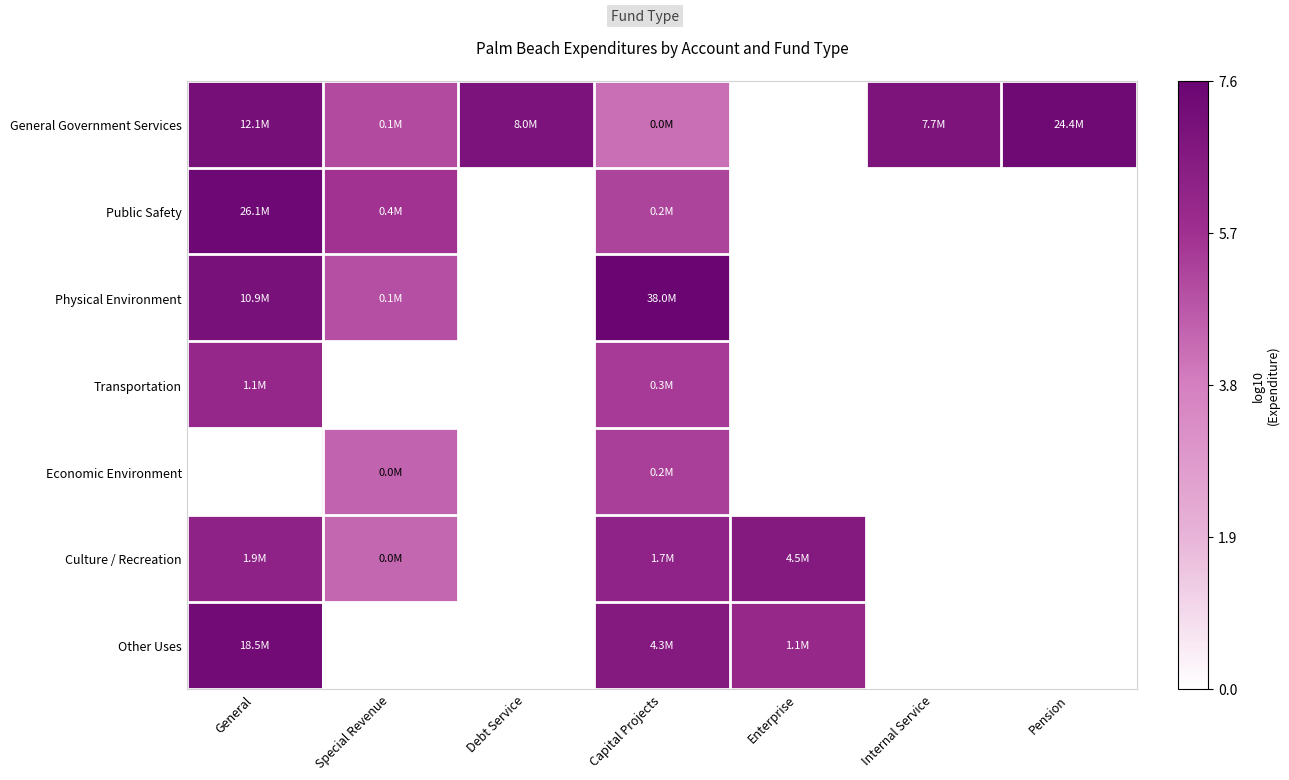

Reading right to left, transcribe all the data shown in this chart.

General Government Services: Pension=7.4	Internal Service=6.9	Enterprise=0.0	Capital Projects=4.2	Debt Service=6.9	Special Revenue=5.0	General=7.1
Public Safety: Pension=0.0	Internal Service=0.0	Enterprise=0.0	Capital Projects=5.2	Debt Service=0.0	Special Revenue=5.6	General=7.4
Physical Environment: Pension=0.0	Internal Service=0.0	Enterprise=0.0	Capital Projects=7.6	Debt Service=0.0	Special Revenue=4.9	General=7.0
Transportation: Pension=0.0	Internal Service=0.0	Enterprise=0.0	Capital Projects=5.4	Debt Service=0.0	Special Revenue=0.0	General=6.1
Economic Environment: Pension=0.0	Internal Service=0.0	Enterprise=0.0	Capital Projects=5.3	Debt Service=0.0	Special Revenue=4.5	General=0.0
Culture / Recreation: Pension=0.0	Internal Service=0.0	Enterprise=6.6	Capital Projects=6.2	Debt Service=0.0	Special Revenue=4.4	General=6.3
Other Uses: Pension=0.0	Internal Service=0.0	Enterprise=6.0	Capital Projects=6.6	Debt Service=0.0	Special Revenue=0.0	General=7.3